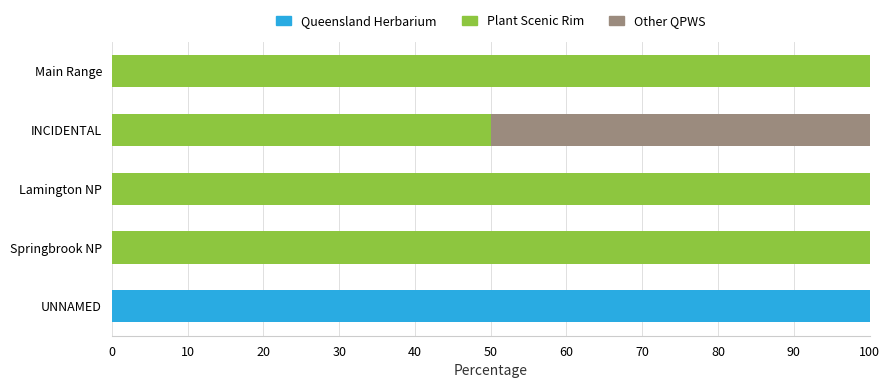

What are all the series names shown in the legend?

Queensland Herbarium, Plant Scenic Rim, Other QPWS